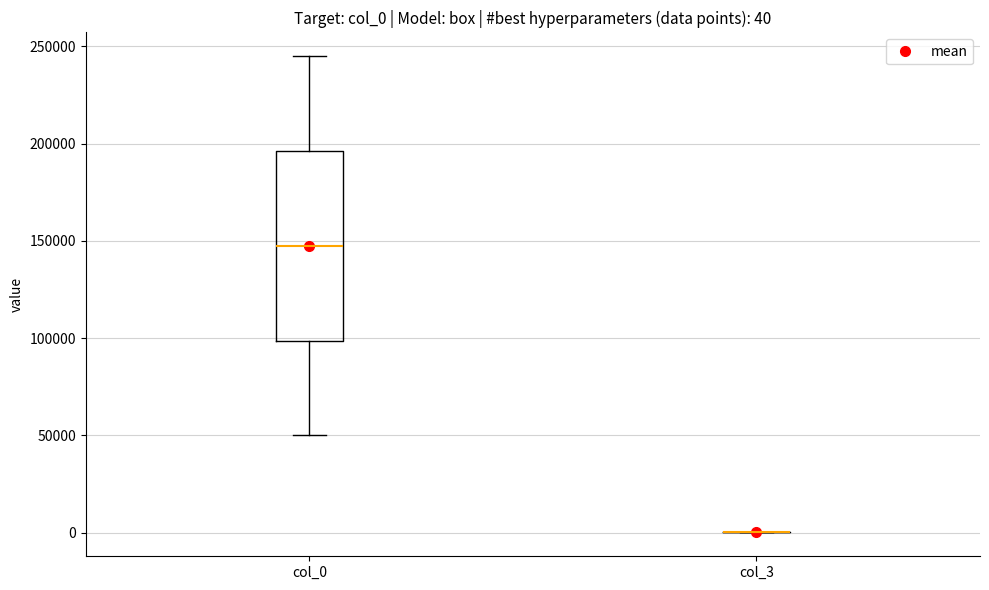

Which box is the tallest, from its lower edge to its upper edge?

col_0